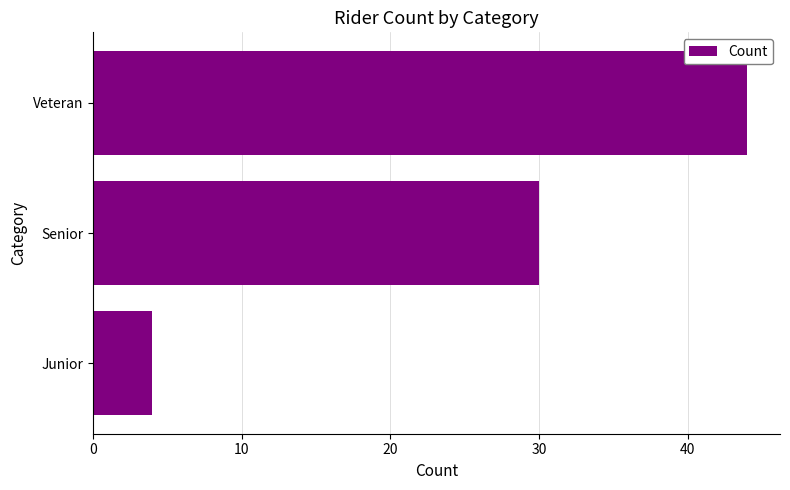

Is it true that the value at Senior is 12?

False